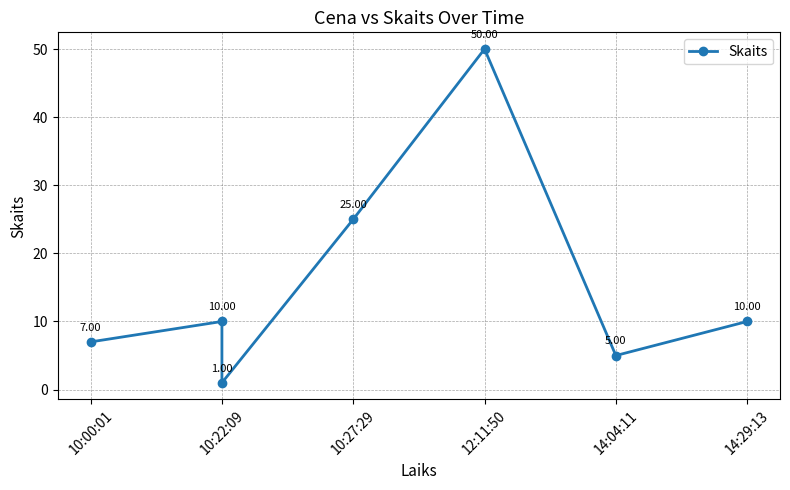

What is the greatest value displayed?

50